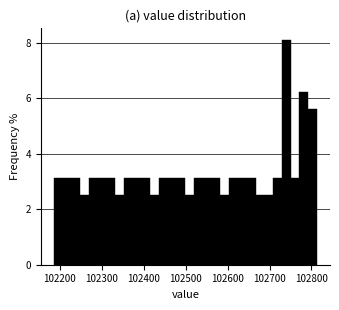

Around what value on the x-axis is the tallest bar? Give the approximate position of its centre, as read against the axis.

102740